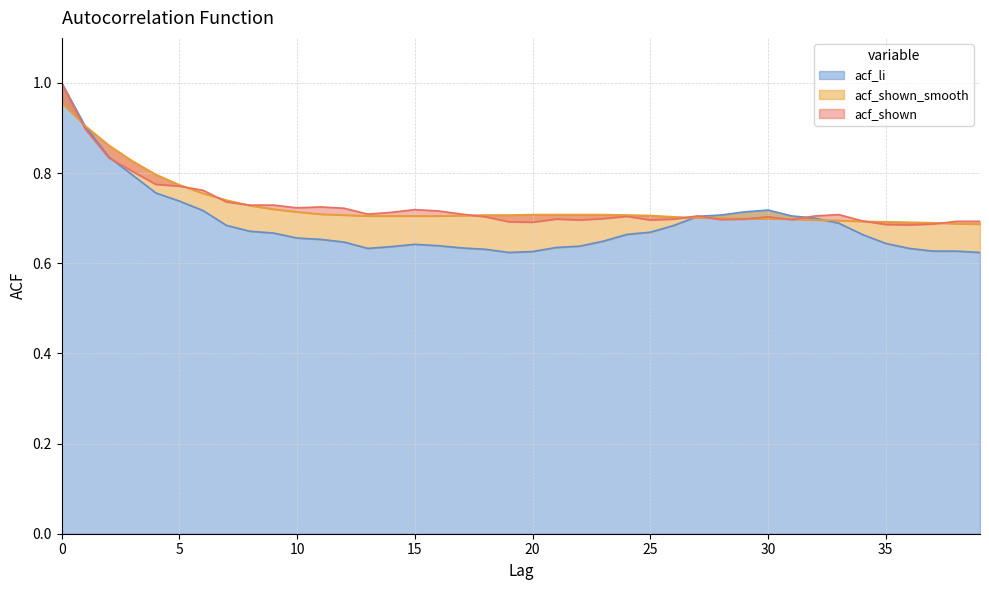

What is the value of the acf_shown_smooth point at the 17th from the left?

0.7